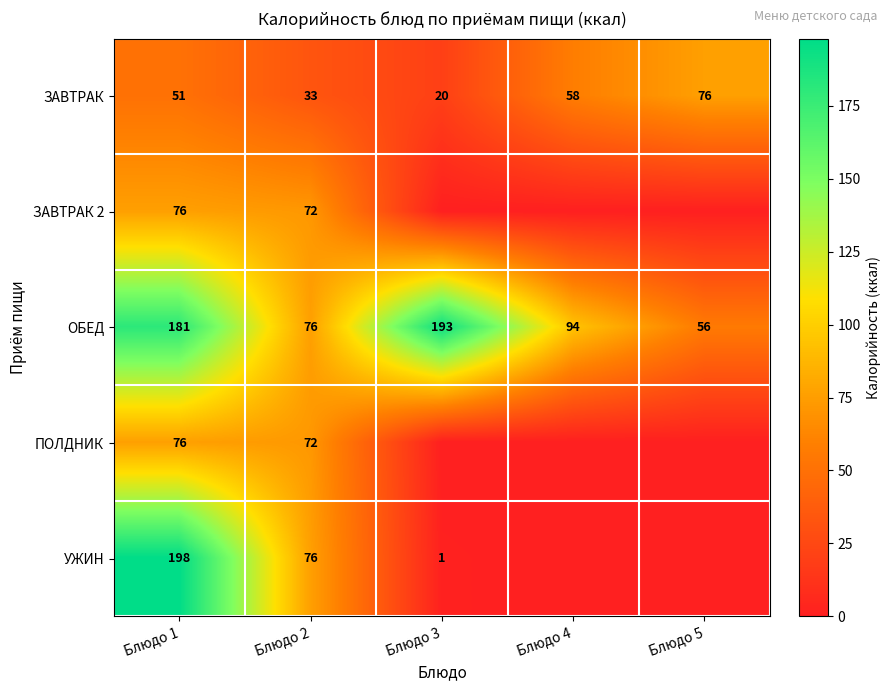

Which has a higher value, Блюдо 3 or Блюдо 2?

Блюдо 2